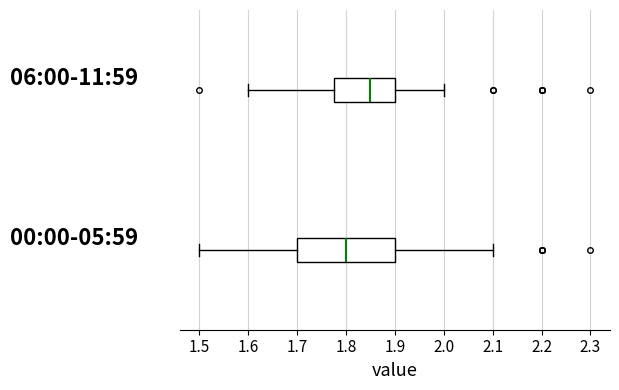

Reading bottom to top, read every box against the x-axis: the position of its median line, the range the box covers, and the ends of its whiskers. The values are not printed on the chart, so give them approximately, as read against the axis.

00:00-05:59: median 1.80, box 1.70 to 1.90, whiskers 1.50 to 2.10
06:00-11:59: median 1.85, box 1.78 to 1.90, whiskers 1.60 to 2.00